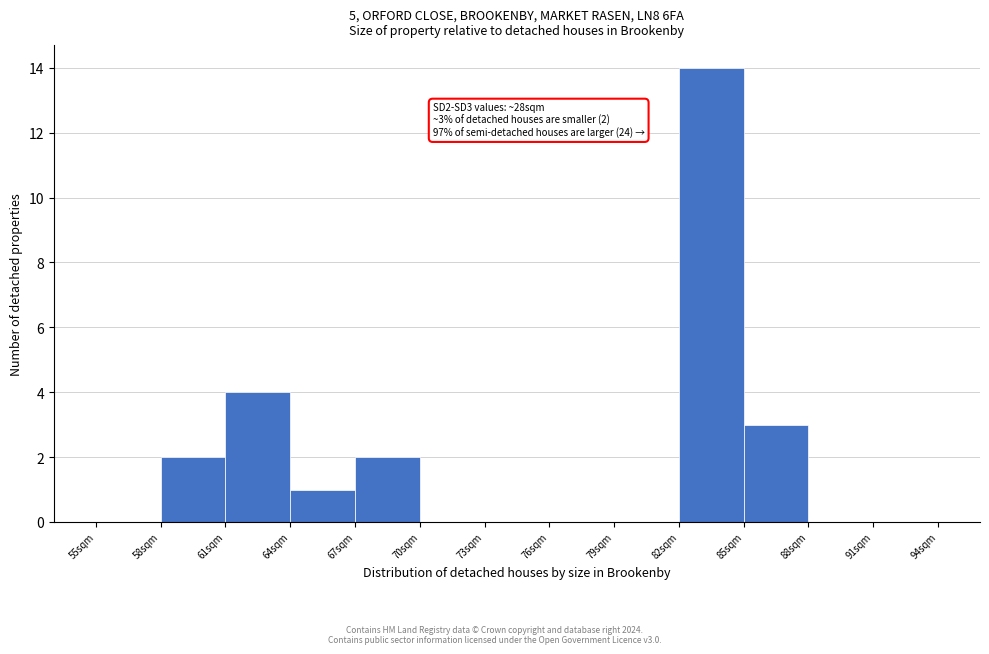

Reading right to left, list all the values displayed in this chart.

91sqm=0	88sqm=0	85sqm=3	82sqm=14	79sqm=0	76sqm=0	73sqm=0	70sqm=0	67sqm=2	64sqm=1	61sqm=4	58sqm=2	55sqm=0